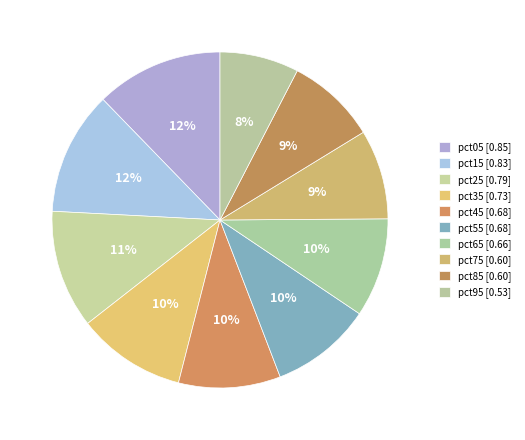

Count the number of slices in the pie.

10